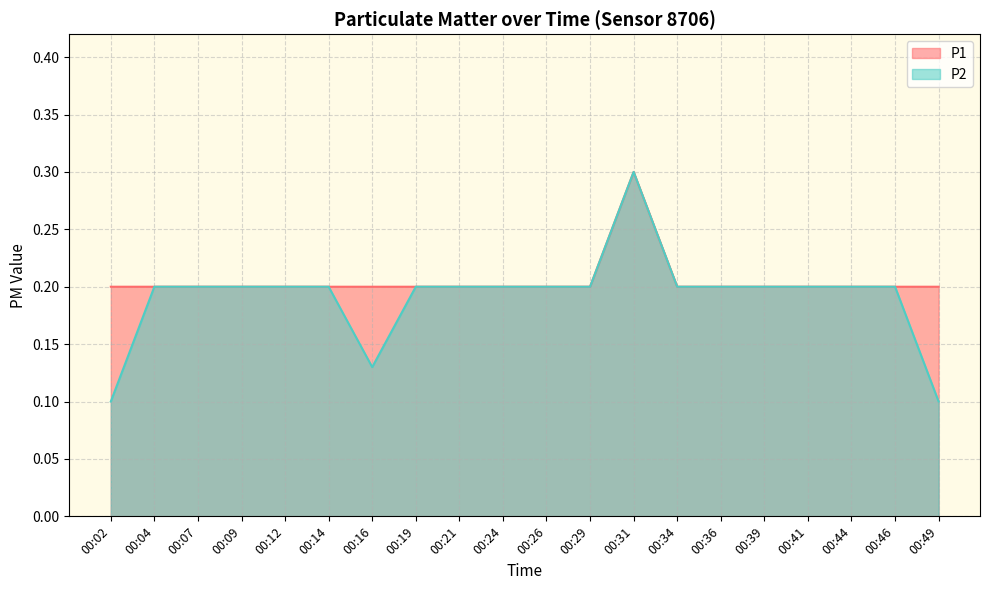

Which series has the largest range (max minus min)?

P2